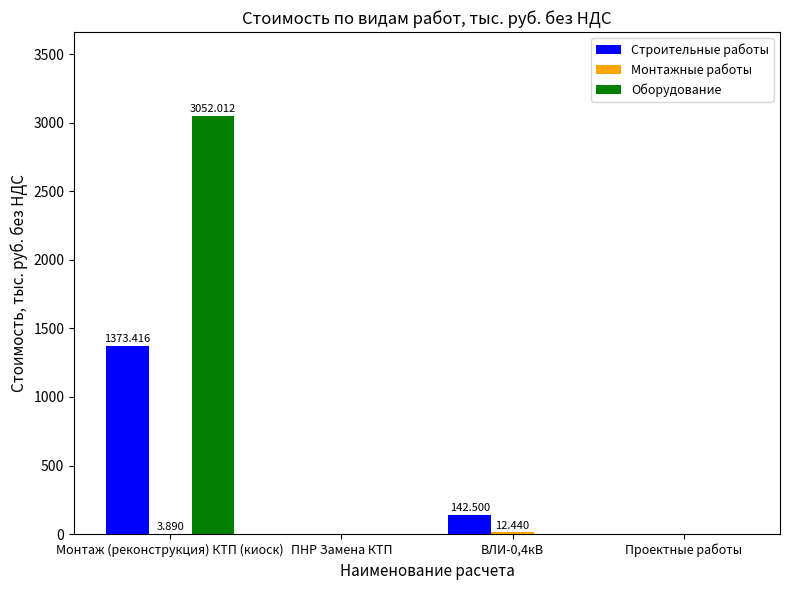

Is the value of Оборудование at Монтаж (реконструкция) КТП (киоск) greater than the value of Строительные работы at Проектные работы?

Yes